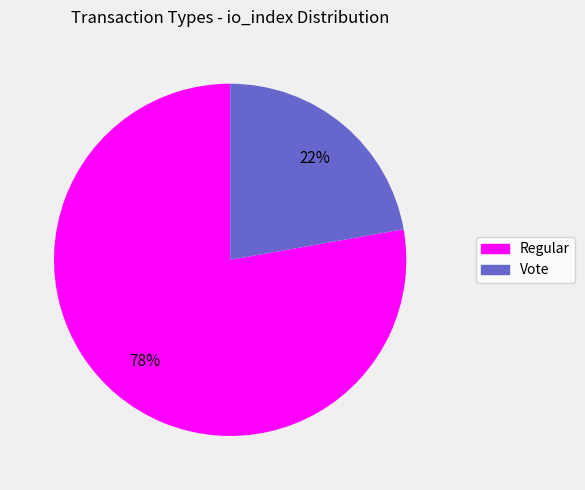

Rank the categories by value from highest to lowest.

Regular, Vote